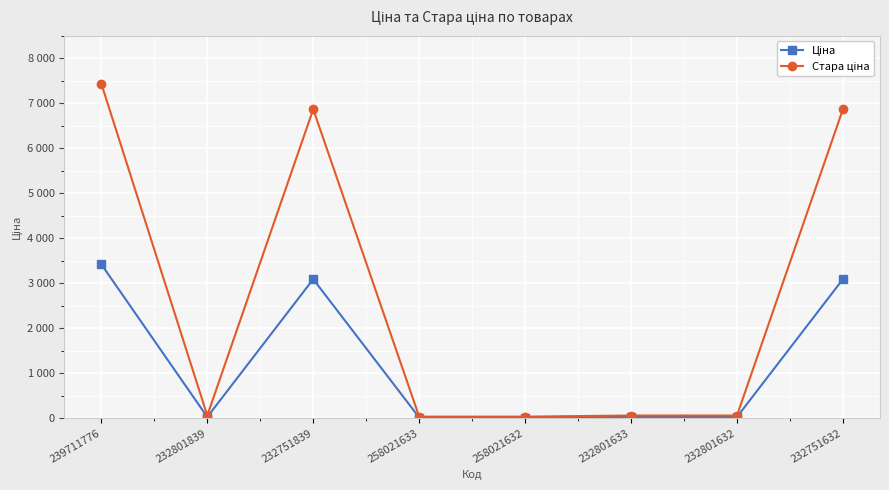

Does the chart have visible grid lines?

Yes